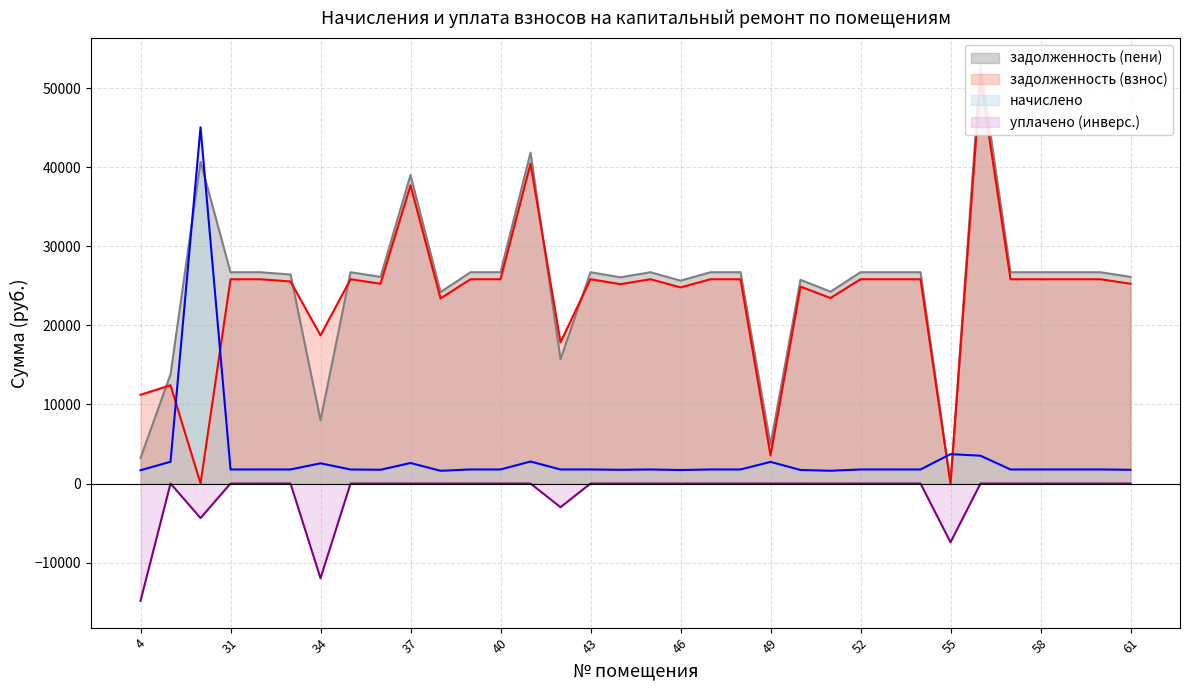

How many categories are shown in the chart?

34